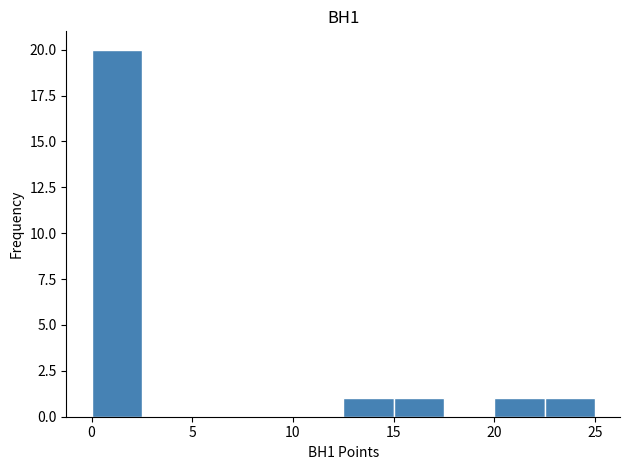

Reading left to right, list every bar in this chart as the range it spans on the x-axis followed by its height. The values are not printed on the chart, so give them approximately, as read against the axis.

0.0 to 2.5: 20
2.5 to 5.0: 0
5.0 to 7.5: 0
7.5 to 10.0: 0
10.0 to 12.5: 0
12.5 to 15.0: 1
15.0 to 17.5: 1
17.5 to 20.0: 0
20.0 to 22.5: 1
22.5 to 25.0: 1